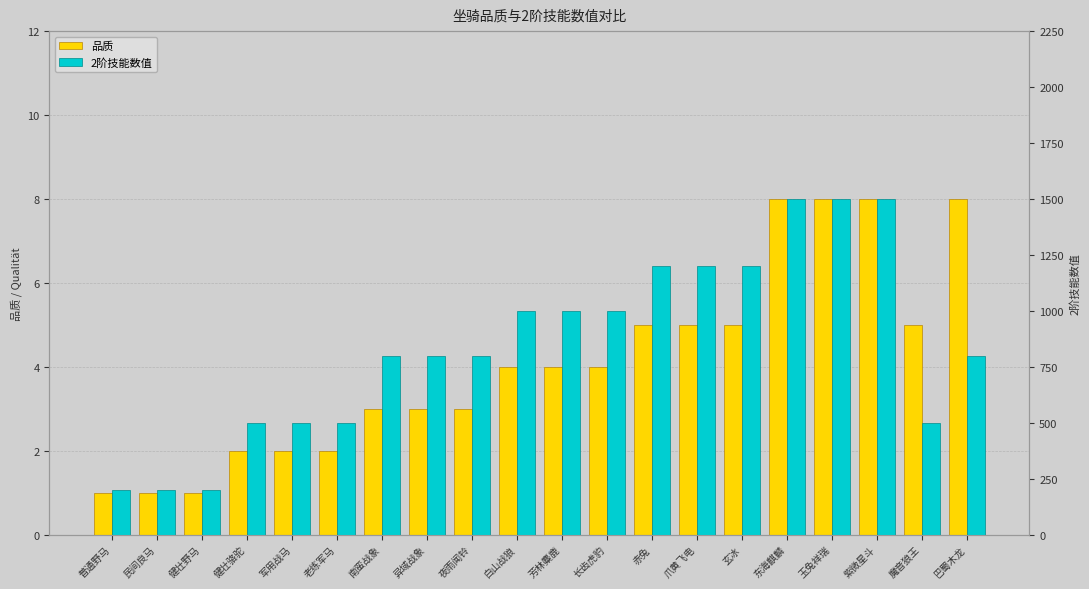

Reading right to left, extract all data points from this chart.

品质: 巴蜀木龙=8	魔音狼王=5	紫微星斗=8	玉兔祥瑞=8	东海麒麟=8	玄冰=5	爪黄飞电=5	赤兔=5	长齿虎豹=4	芳林麋鹿=4	白山战狼=4	夜雨闻铃=3	异域战象=3	南蛮战象=3	老练军马=2	军用战马=2	健壮骆驼=2	健壮野马=1	民间良马=1	普通野马=1
2阶技能数值: 巴蜀木龙=800	魔音狼王=500	紫微星斗=1500	玉兔祥瑞=1500	东海麒麟=1500	玄冰=1200	爪黄飞电=1200	赤兔=1200	长齿虎豹=1000	芳林麋鹿=1000	白山战狼=1000	夜雨闻铃=800	异域战象=800	南蛮战象=800	老练军马=500	军用战马=500	健壮骆驼=500	健壮野马=200	民间良马=200	普通野马=200